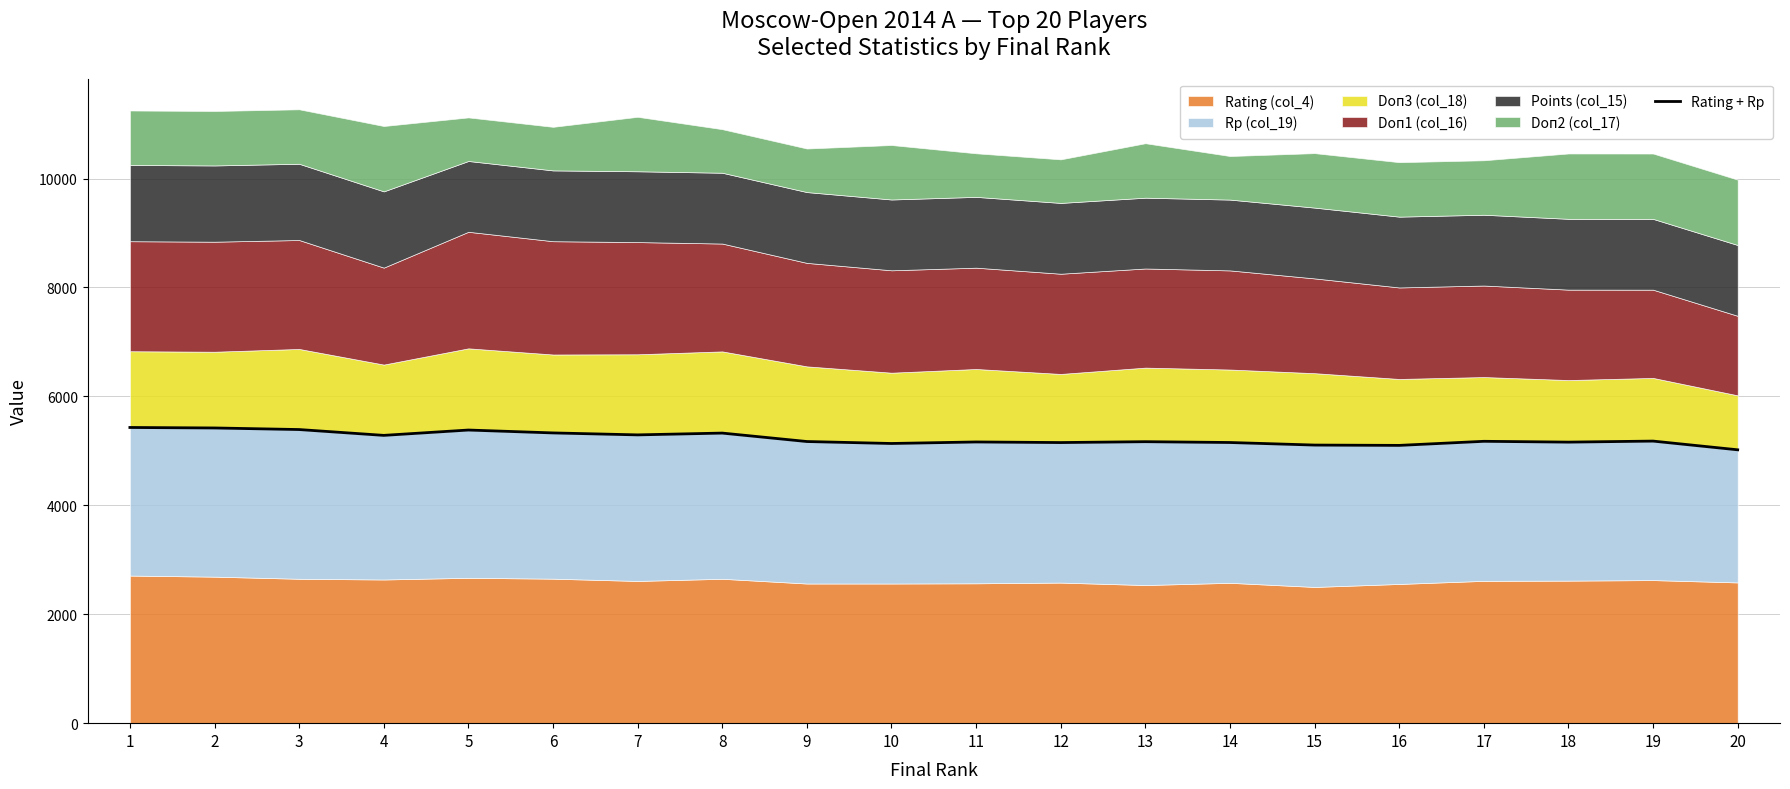

Reading left to right, extract all data points from this chart.

1=5429	2=5420	3=5391	4=5284	5=5382	6=5329	7=5293	8=5326	9=5171	10=5135	11=5163	12=5152	13=5168	14=5153	15=5106	16=5100	17=5175	18=5160	19=5179	20=5019